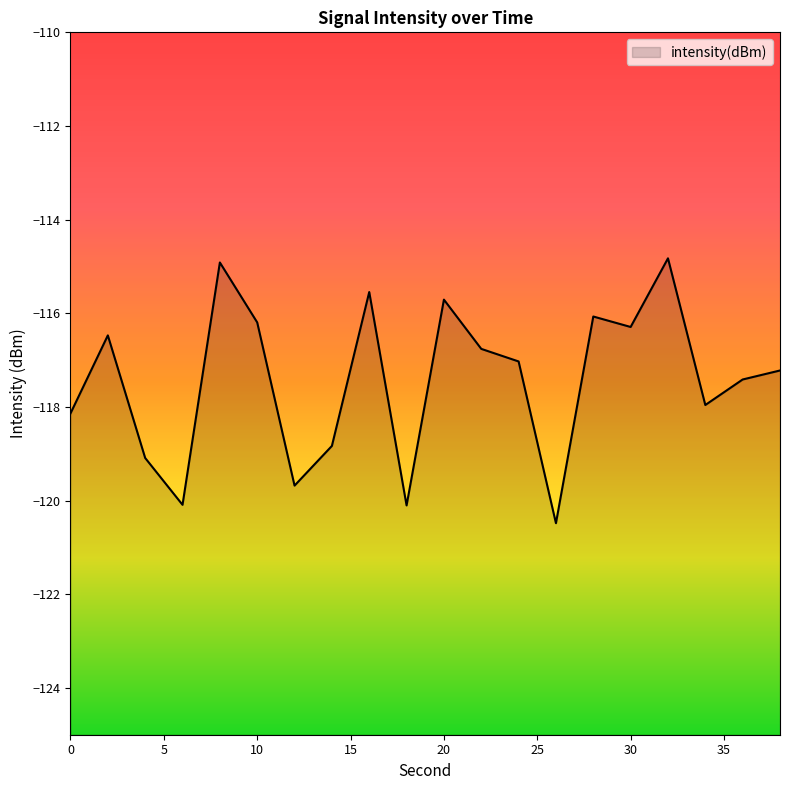

What is the value of the 2nd point from the left?

-116.5